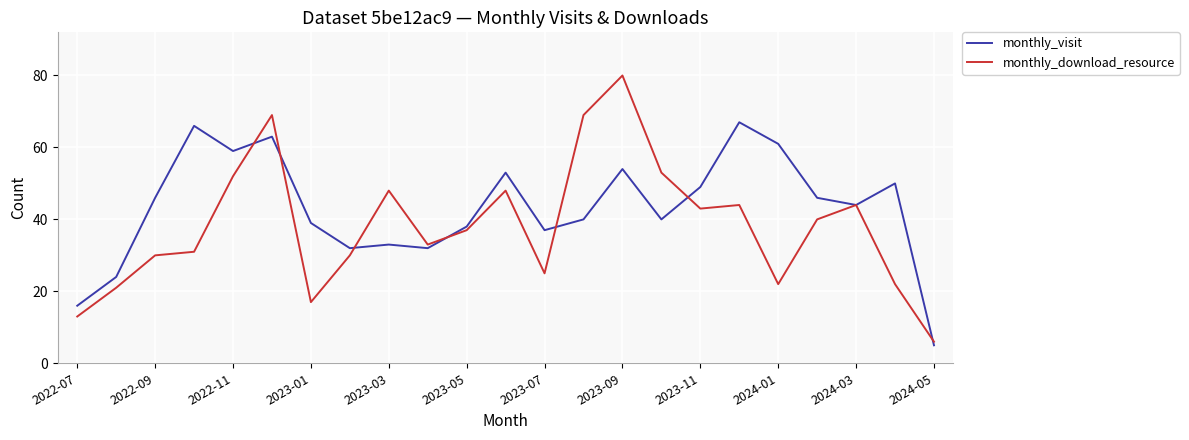

After their last crossing, which series has the higher values: monthly_visit or monthly_download_resource?

monthly_download_resource